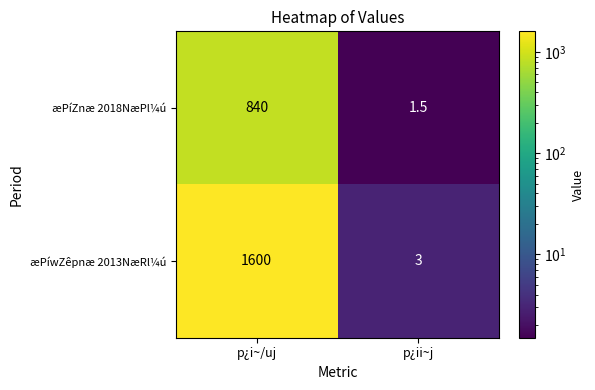

Reading right to left, transcribe all the data shown in this chart.

æPíZnæ 2018NæPl¼ú: 1.5	840.0
æPíwZêpnæ 2013NæRl¼ú: 3.0	1600.0